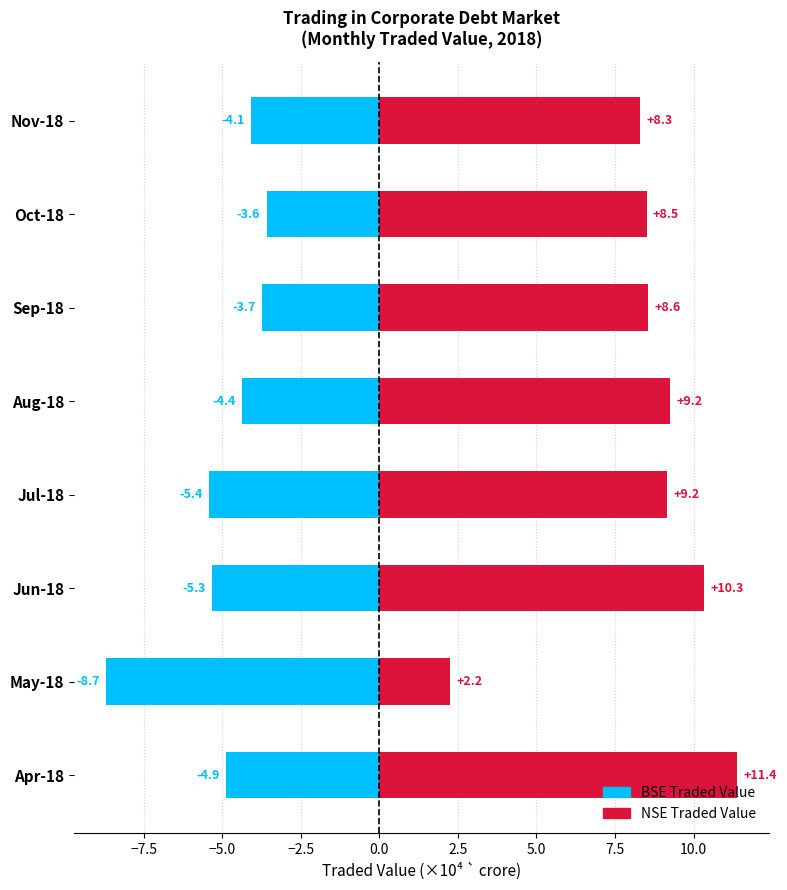

What are all the series names shown in the legend?

BSE Traded Value, NSE Traded Value